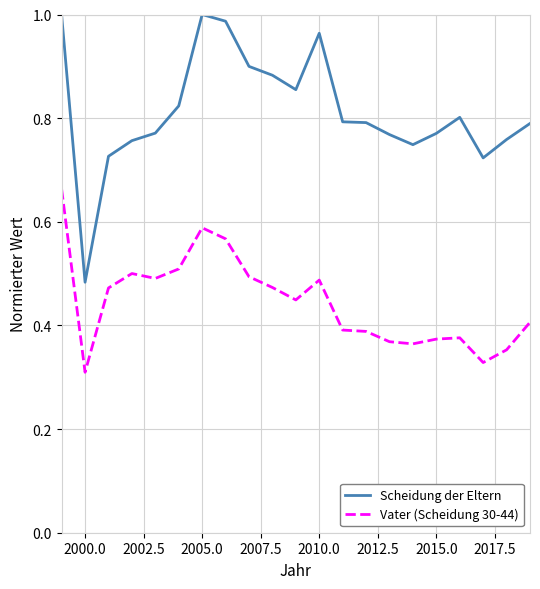

Which series has the largest total across all categories?

Scheidung der Eltern